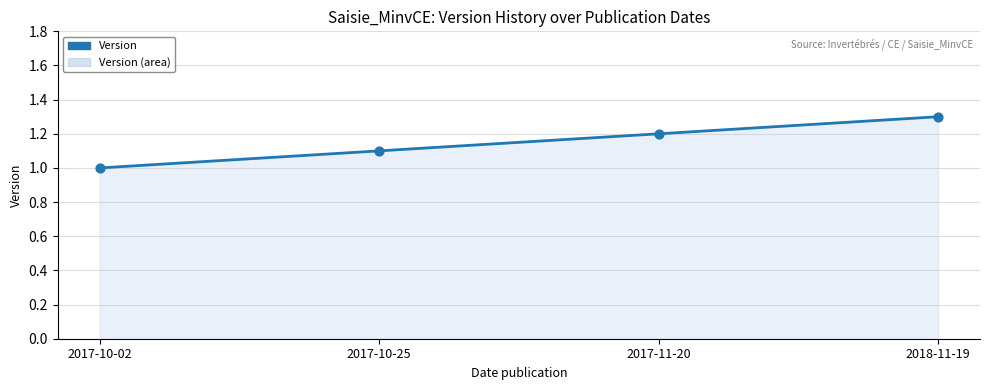

What is the ratio of the value at 2018-11-19 to the value at 2017-11-20?

1.1